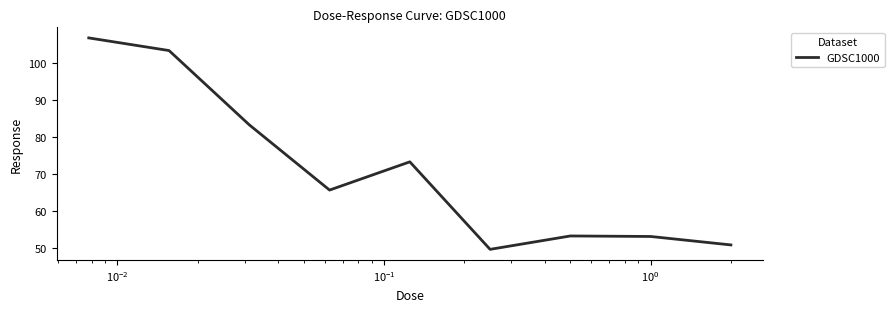

What is the greatest value displayed?

106.7